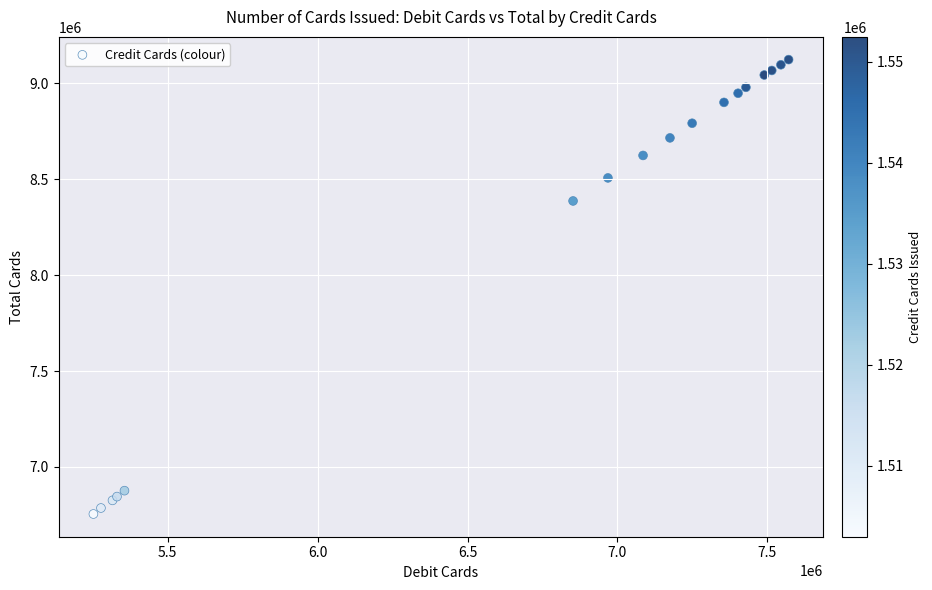

What Y value in the scatter plot is closest to 7938736?

8386001